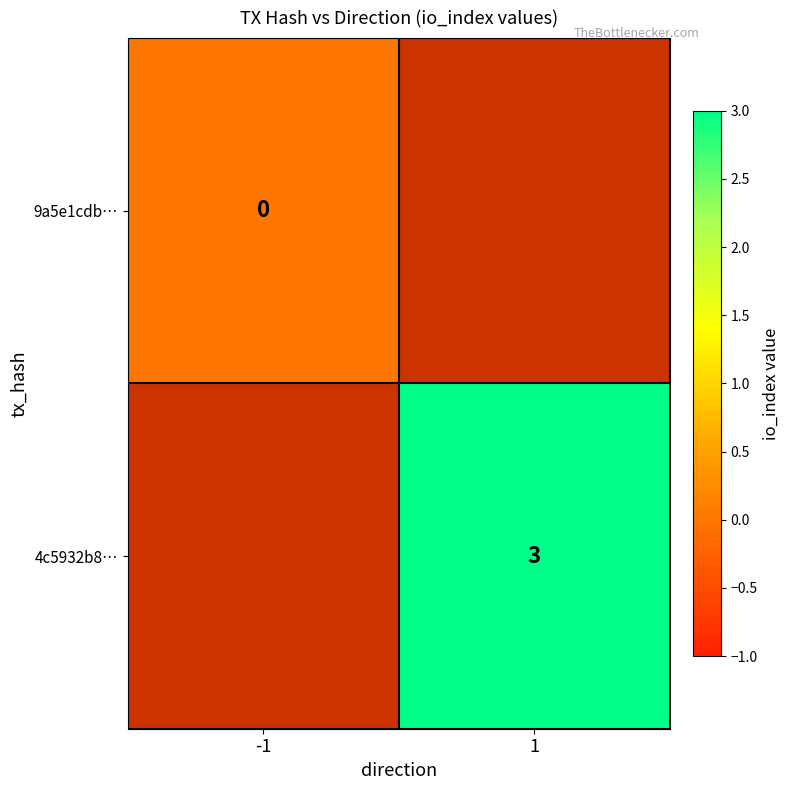

Is the value of 9a5e1cdb… at -1 greater than the value of 4c5932b8… at 1?

No